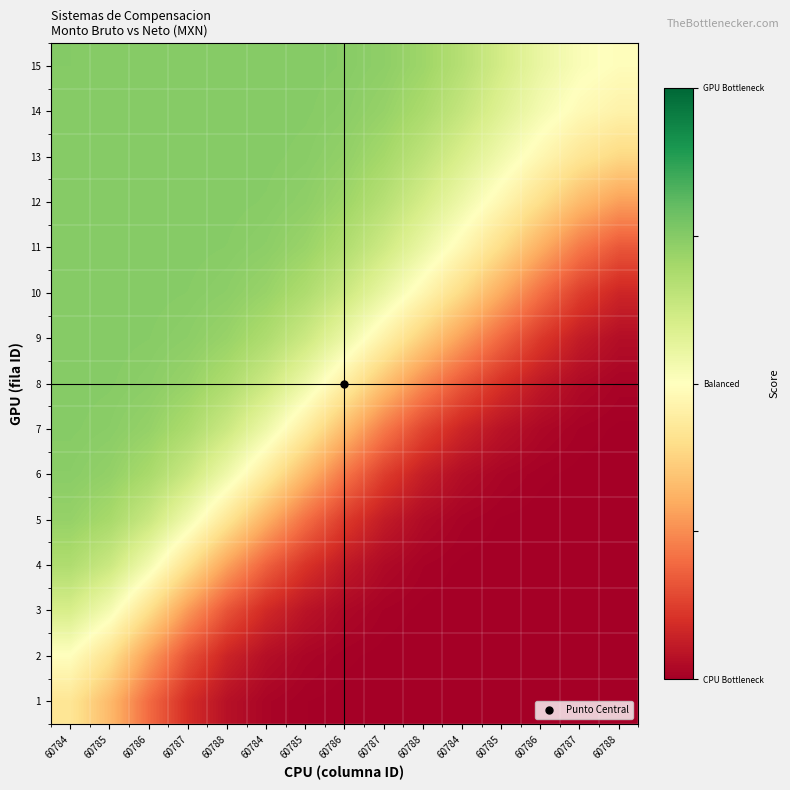

Reading right to left, transcribe all the data shown in this chart.

1: 60788=0.0	60787=0.0	60786=0.0	60785=0.0	60784=0.0	60788=0.0	60787=0.0	60786=0.0	60785=0.0	60784=0.0	60788=0.0	60787=0.1	60786=0.2	60785=0.3	60784=0.4
2: 60788=0.0	60787=0.0	60786=0.0	60785=0.0	60784=0.0	60788=0.0	60787=0.0	60786=0.0	60785=0.0	60784=0.0	60788=0.1	60787=0.2	60786=0.3	60785=0.4	60784=0.5
3: 60788=0.0	60787=0.0	60786=0.0	60785=0.0	60784=0.0	60788=0.0	60787=0.0	60786=0.0	60785=0.0	60784=0.1	60788=0.2	60787=0.3	60786=0.4	60785=0.5	60784=0.6
4: 60788=0.0	60787=0.0	60786=0.0	60785=0.0	60784=0.0	60788=0.0	60787=0.0	60786=0.1	60785=0.1	60784=0.2	60788=0.3	60787=0.4	60786=0.5	60785=0.6	60784=0.7
5: 60788=0.0	60787=0.0	60786=0.0	60785=0.0	60784=0.0	60788=0.0	60787=0.1	60786=0.1	60785=0.2	60784=0.3	60788=0.4	60787=0.5	60786=0.6	60785=0.7	60784=0.7
6: 60788=0.0	60787=0.0	60786=0.0	60785=0.0	60784=0.0	60788=0.1	60787=0.1	60786=0.2	60785=0.3	60784=0.4	60788=0.5	60787=0.6	60786=0.7	60785=0.7	60784=0.7
7: 60788=0.0	60787=0.0	60786=0.0	60785=0.0	60784=0.1	60788=0.1	60787=0.2	60786=0.3	60785=0.4	60784=0.5	60788=0.6	60787=0.7	60786=0.7	60785=0.7	60784=0.7
8: 60788=0.0	60787=0.0	60786=0.1	60785=0.1	60784=0.2	60788=0.2	60787=0.3	60786=0.4	60785=0.5	60784=0.6	60788=0.7	60787=0.7	60786=0.7	60785=0.7	60784=0.7
9: 60788=0.0	60787=0.1	60786=0.1	60785=0.2	60784=0.3	60788=0.4	60787=0.5	60786=0.5	60785=0.6	60784=0.7	60788=0.7	60787=0.7	60786=0.7	60785=0.7	60784=0.7
10: 60788=0.1	60787=0.1	60786=0.2	60785=0.3	60784=0.4	60788=0.5	60787=0.6	60786=0.6	60785=0.7	60784=0.7	60788=0.7	60787=0.7	60786=0.7	60785=0.7	60784=0.7
11: 60788=0.2	60787=0.2	60786=0.3	60785=0.4	60784=0.5	60788=0.6	60787=0.6	60786=0.7	60785=0.7	60784=0.7	60788=0.7	60787=0.7	60786=0.7	60785=0.7	60784=0.7
12: 60788=0.3	60787=0.3	60786=0.4	60785=0.5	60784=0.5	60788=0.6	60787=0.7	60786=0.7	60785=0.7	60784=0.7	60788=0.7	60787=0.7	60786=0.7	60785=0.7	60784=0.7
13: 60788=0.4	60787=0.4	60786=0.5	60785=0.5	60784=0.6	60788=0.7	60787=0.7	60786=0.7	60785=0.7	60784=0.7	60788=0.7	60787=0.7	60786=0.7	60785=0.7	60784=0.7
14: 60788=0.5	60787=0.5	60786=0.5	60785=0.6	60784=0.6	60788=0.7	60787=0.7	60786=0.7	60785=0.7	60784=0.7	60788=0.7	60787=0.7	60786=0.7	60785=0.7	60784=0.7
15: 60788=0.5	60787=0.5	60786=0.6	60785=0.6	60784=0.7	60788=0.7	60787=0.7	60786=0.7	60785=0.7	60784=0.7	60788=0.7	60787=0.7	60786=0.7	60785=0.7	60784=0.8